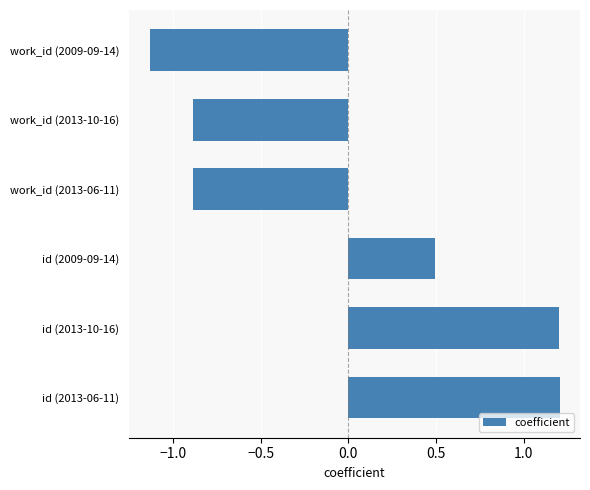

What is the difference between the maximum and minimum values?

2.3